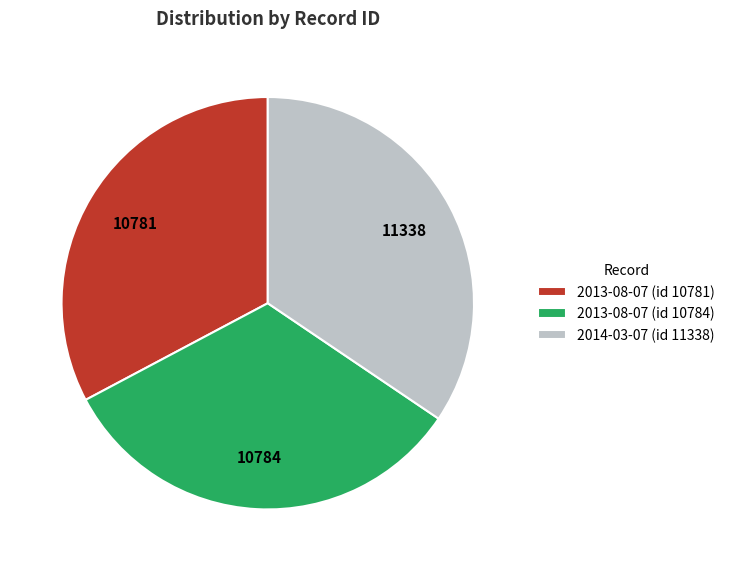

Combined, do 2013-08-07 (id 10784) and 2013-08-07 (id 10781) account for over 50%?

Yes